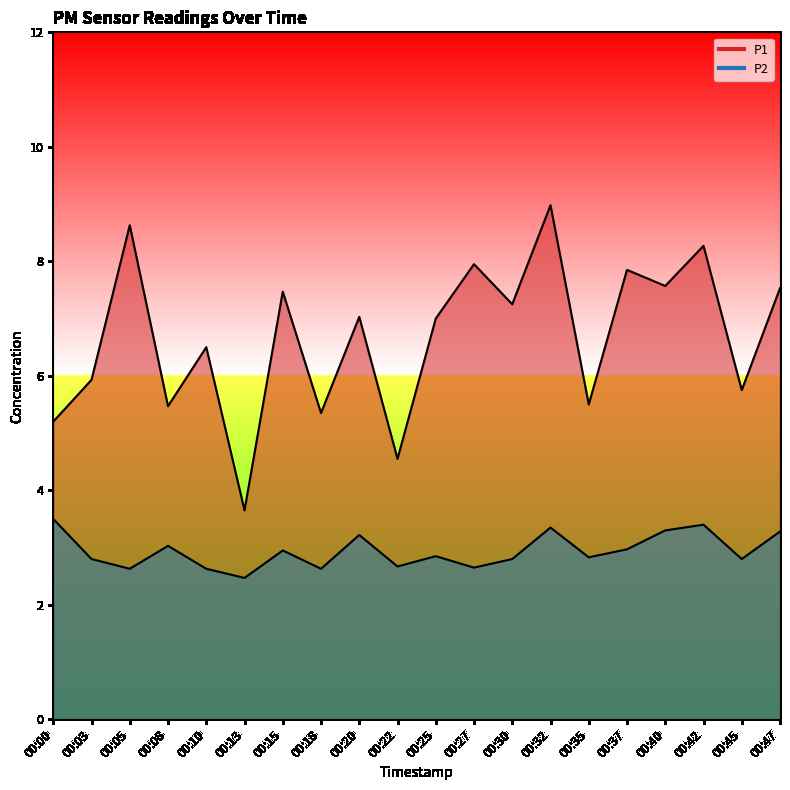

Reading right to left, transcribe all the data shown in this chart.

P1: 7.5	5.8	8.3	7.6	7.8	5.5	9.0	7.2	8.0	7.0	4.5	7.0	5.3	7.5	3.6	6.5	5.5	8.6	5.9	5.2
P2: 3.3	2.8	3.4	3.3	3.0	2.8	3.4	2.8	2.6	2.9	2.7	3.2	2.6	3.0	2.5	2.6	3.0	2.6	2.8	3.5